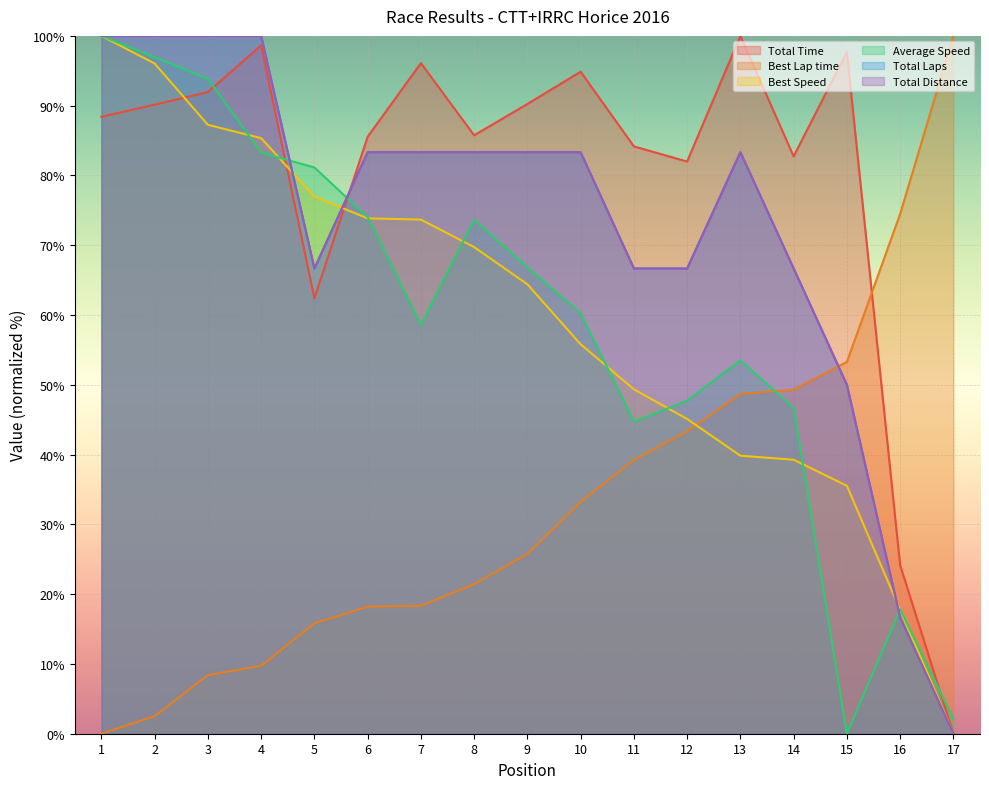

What are all the series names shown in the legend?

Total Time, Best Lap time, Best Speed, Average Speed, Total Laps, Total Distance